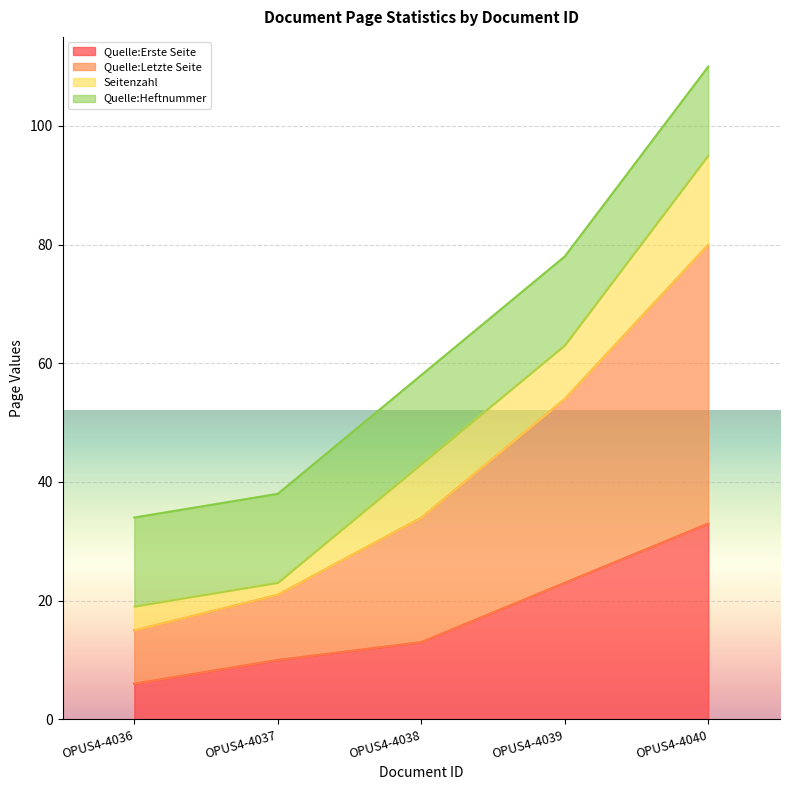

How many lines are shown in the chart?

4